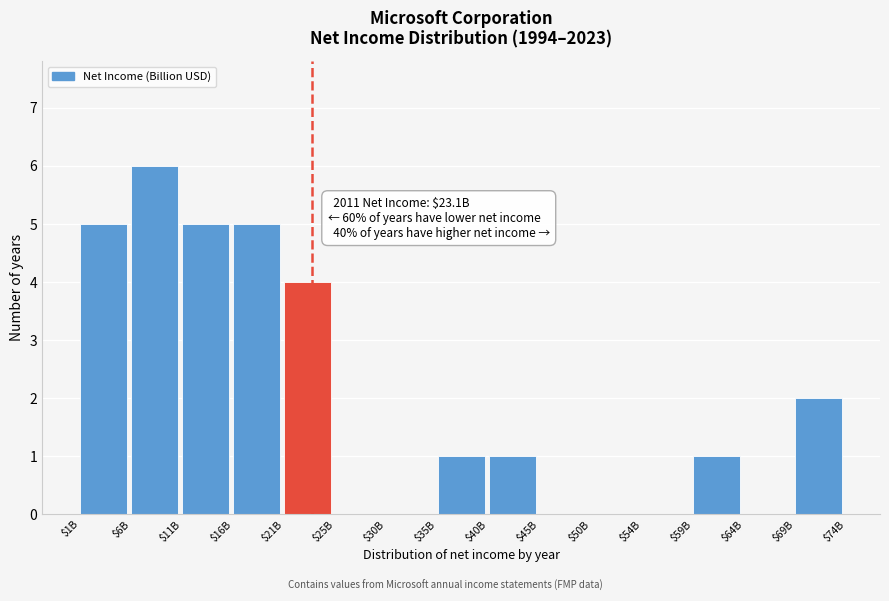

Which category has the highest value across all series?

$6B